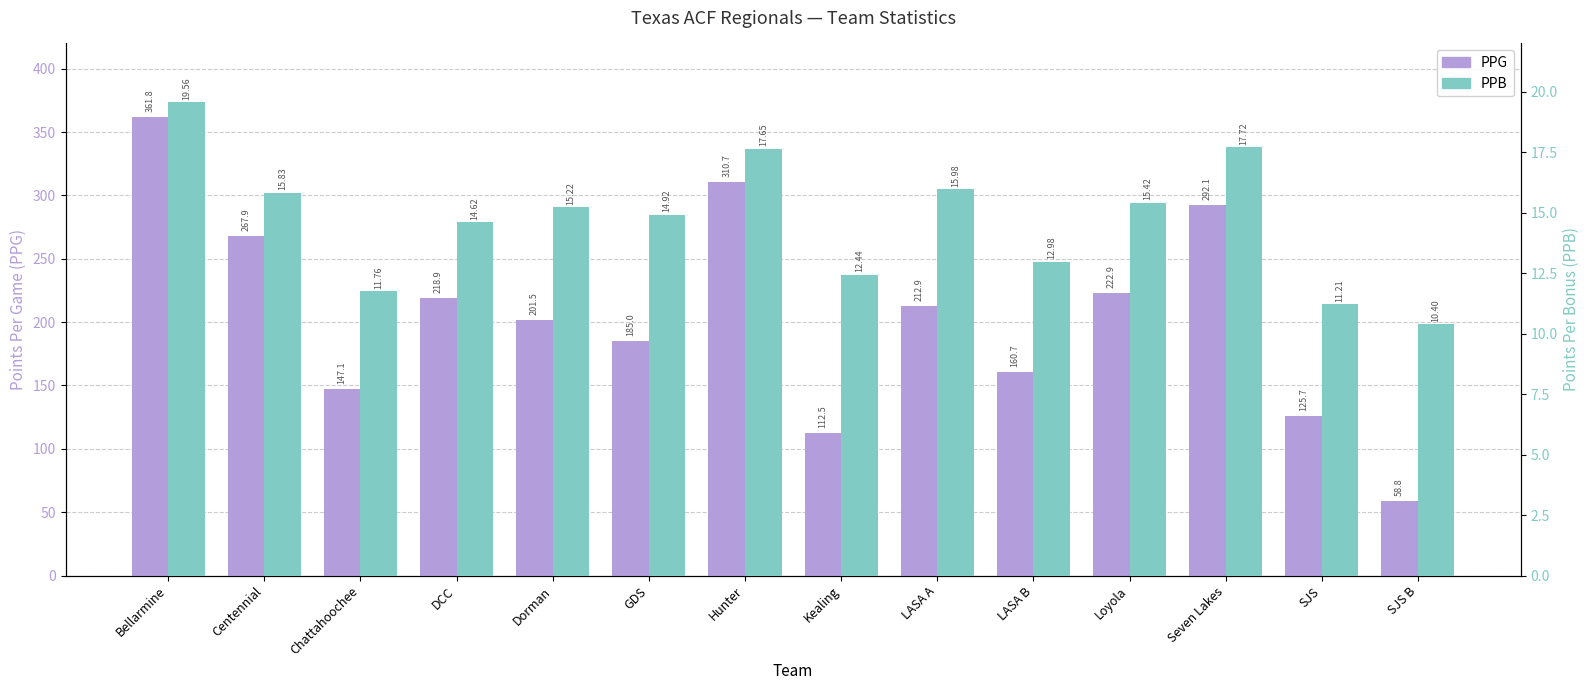

At which label does PPB first exceed 15?

Bellarmine